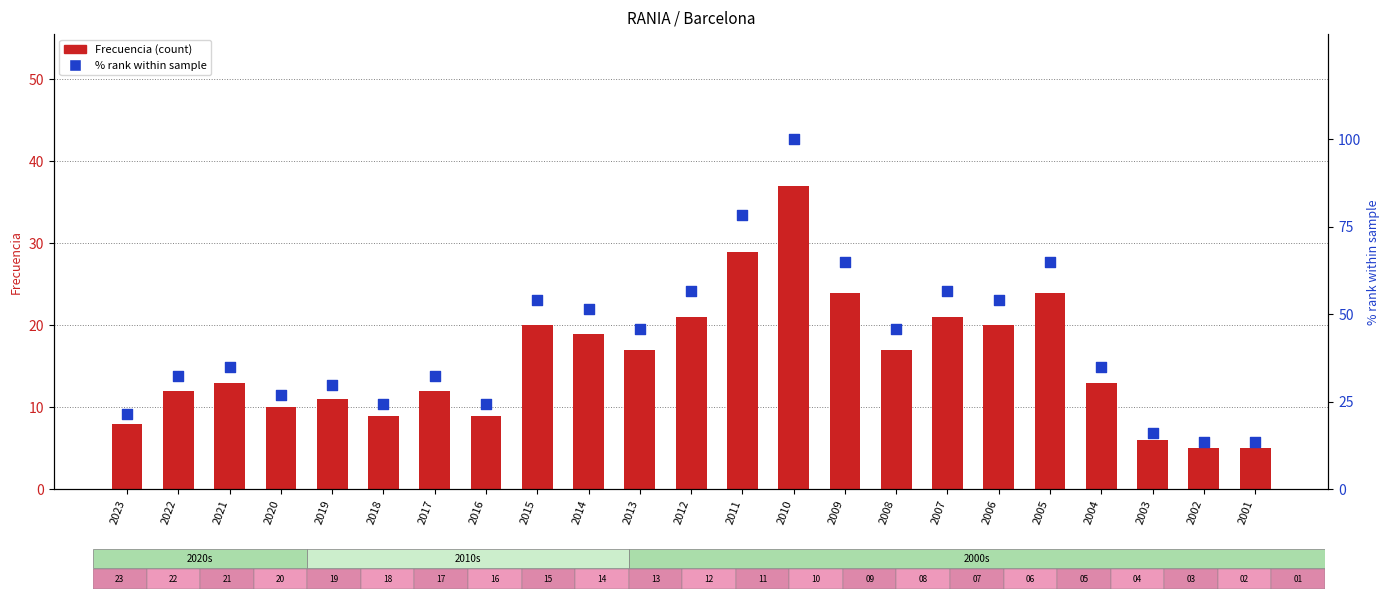

At how many categories does at least one series exceed 71?

2